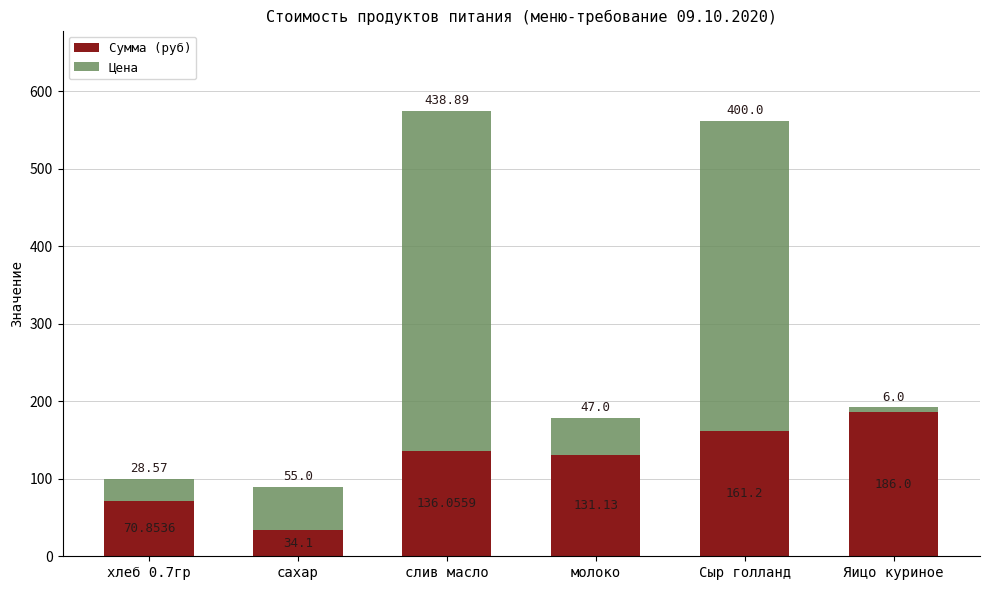

Which category has the highest value in the Сумма (руб) series?

Яицо куриное